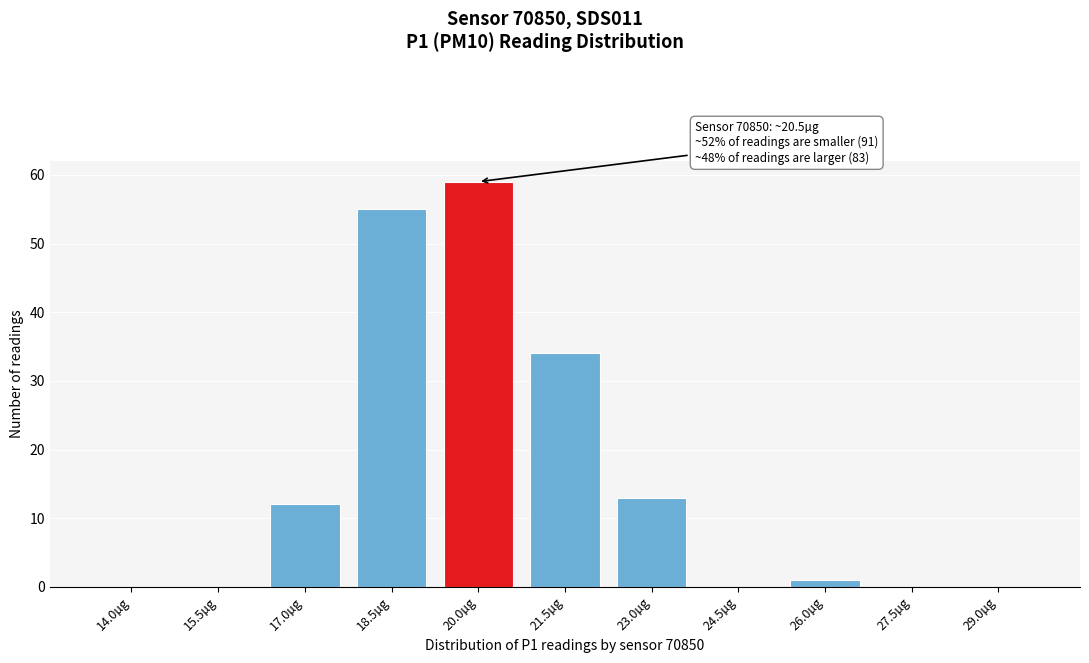

Reading left to right, extract all data points from this chart.

14.0µg=0	15.5µg=0	17.0µg=12	18.5µg=55	20.0µg=59	21.5µg=34	23.0µg=13	24.5µg=0	26.0µg=1	27.5µg=0	29.0µg=0